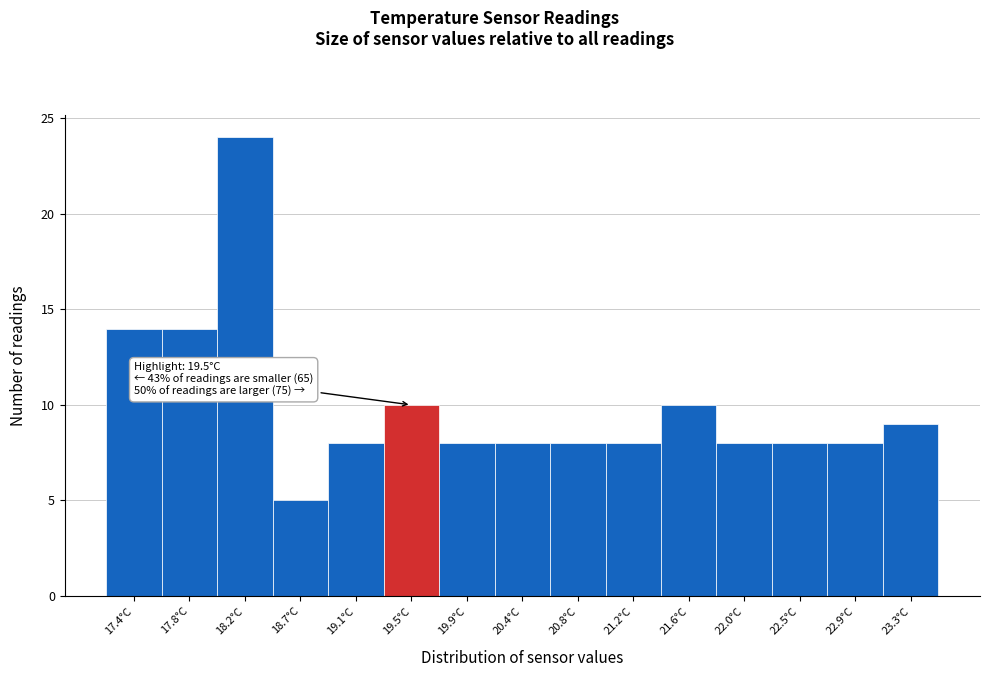

Which range on the x-axis has the tallest bar?

18.04 to 18.46